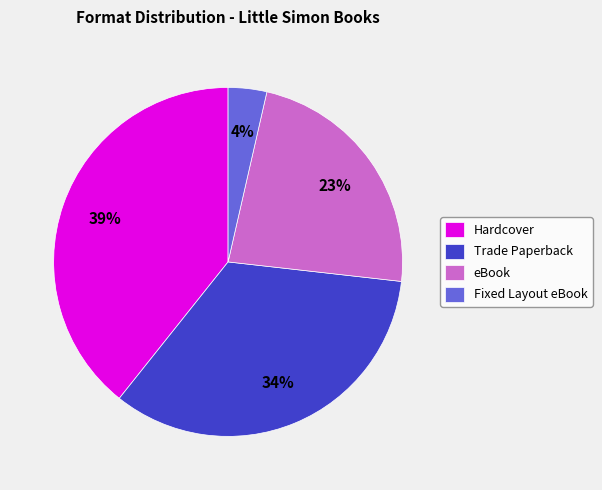

Is it true that eBook is 30% of the pie?

False